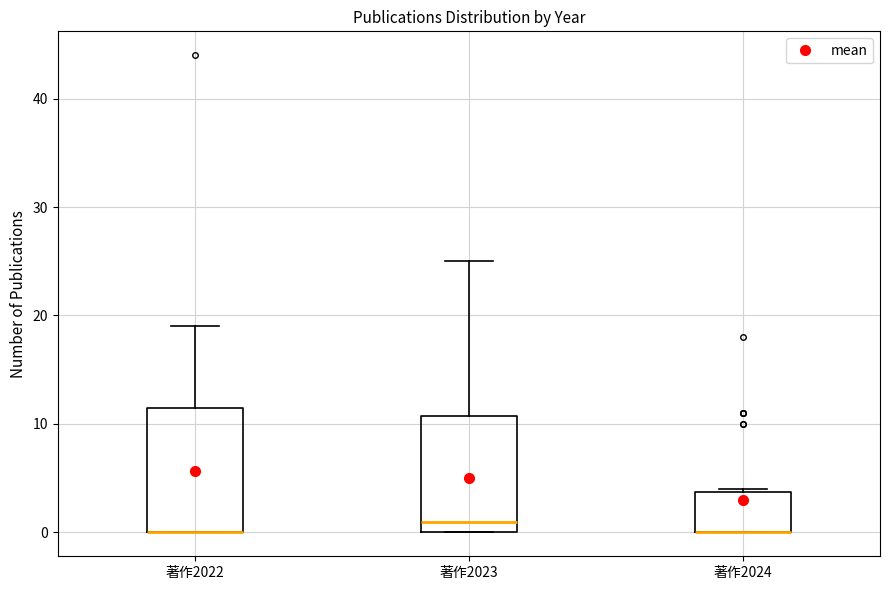

Where does the upper whisker of the box for 著作2023 end on the y-axis? The values are not printed on the chart, so give them approximately, as read against the axis.

25